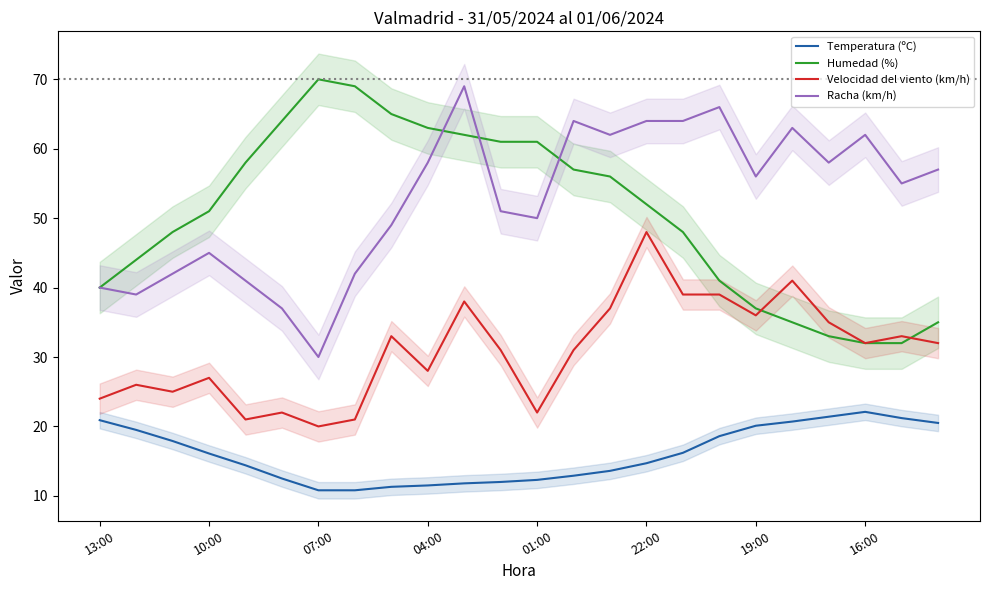

Read the Humedad (%) value at 07:00.

70.0